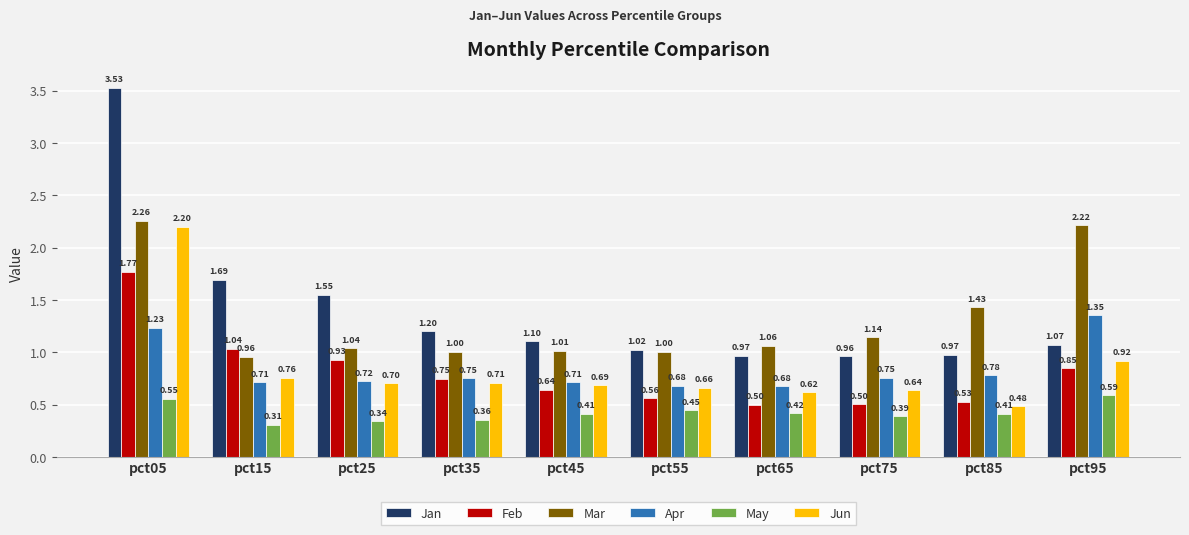

How many bars are there in total?

60